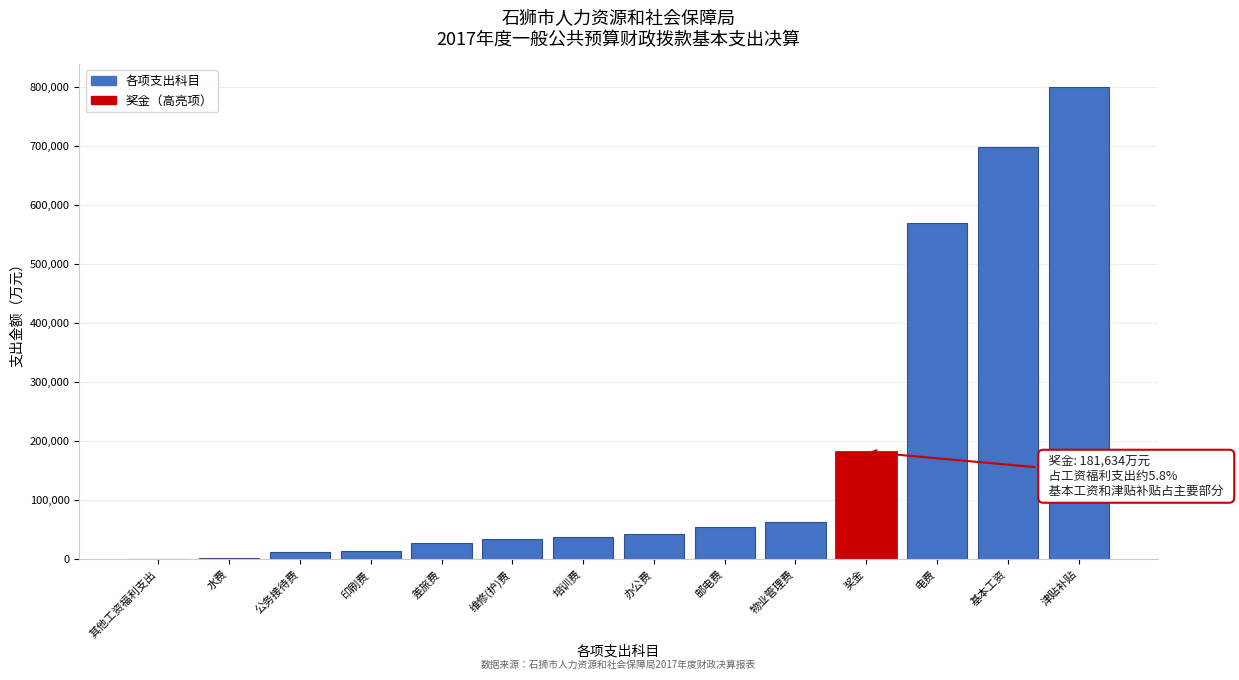

What is the sum of the values at 培训费 and 津贴补贴?

837120.9